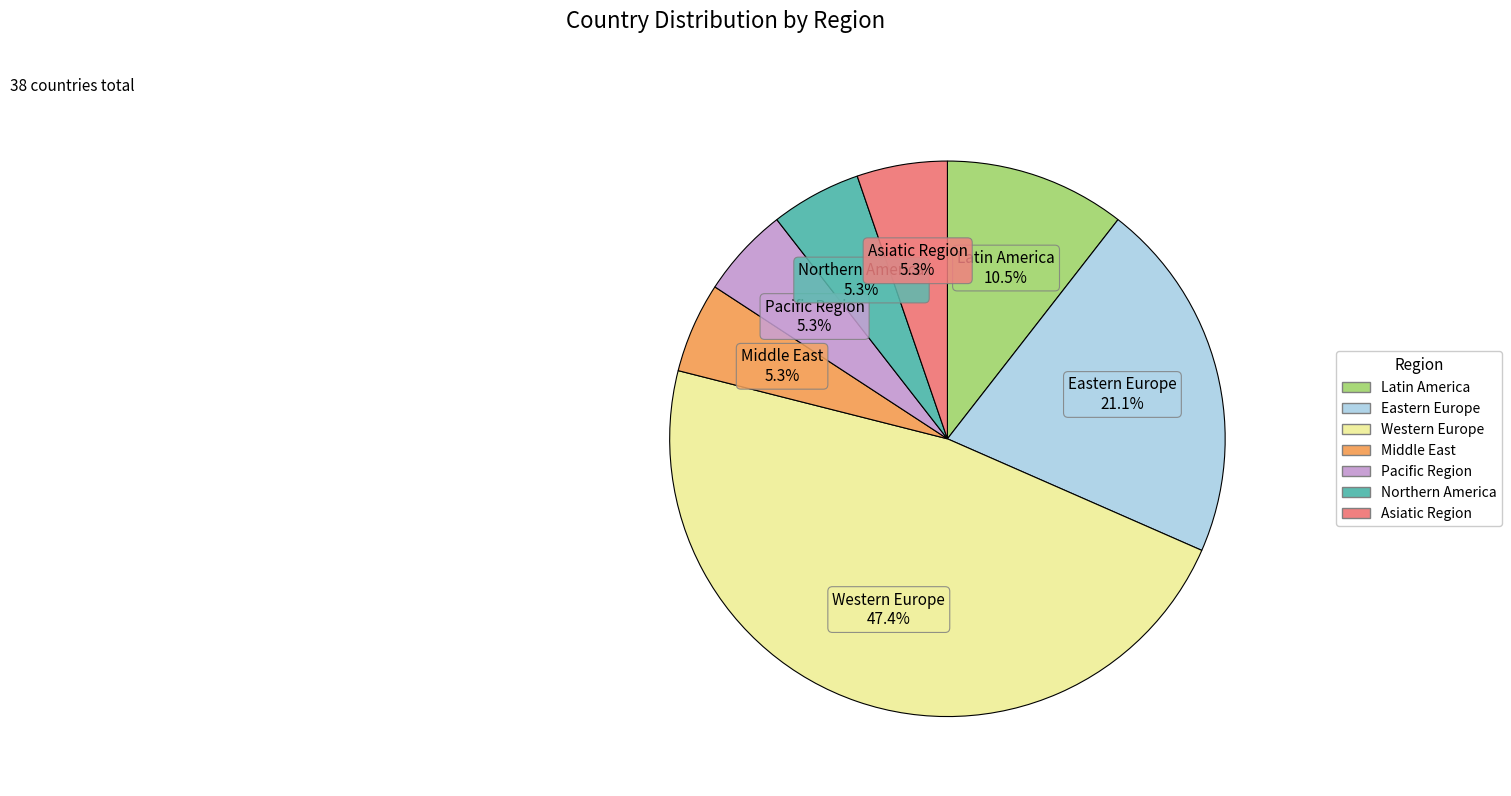

Is there any slice that represents more than half of the pie?

No